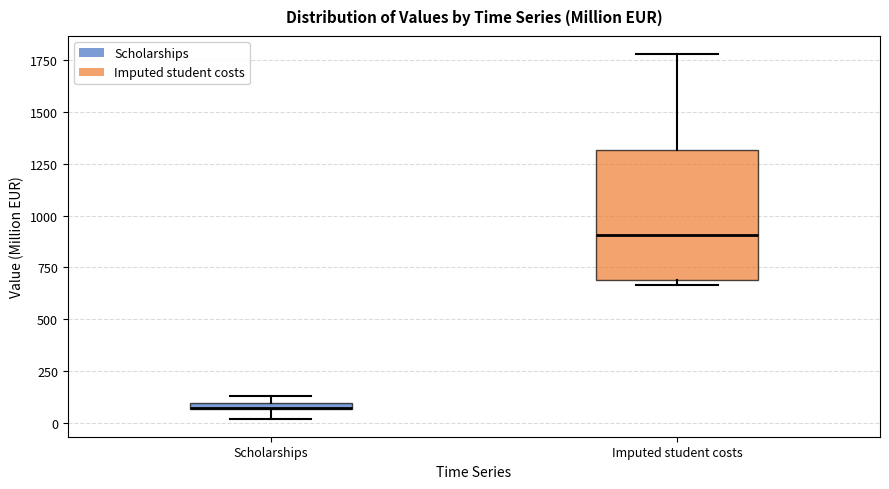

Comparing the boxes themselves (not the whiskers), which one is the tallest?

Imputed student costs